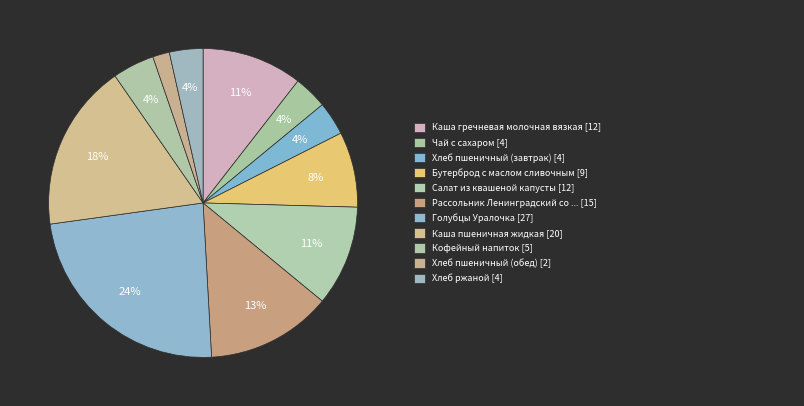

How many segments does this pie chart have?

11